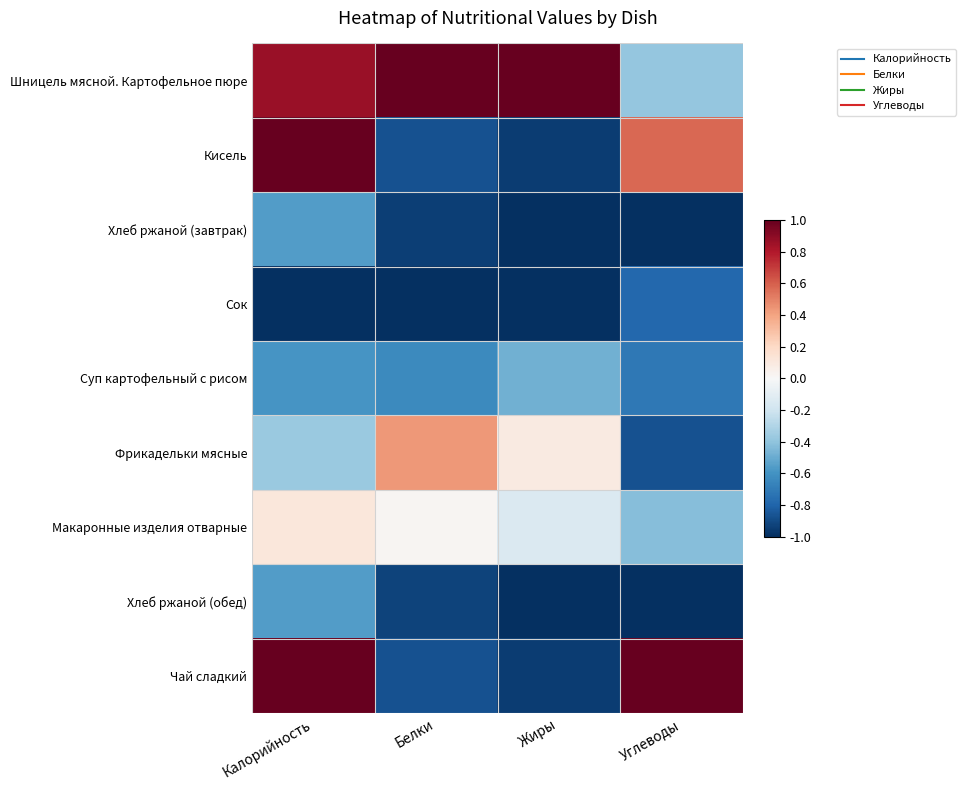

Reading left to right, transcribe all the data shown in this chart.

Шницель мясной. Картофельное пюре: Калорийность=0.9	Белки=1.0	Жиры=1.0	Углеводы=-0.4
Кисель: Калорийность=1.0	Белки=-0.9	Жиры=-0.9	Углеводы=0.6
Хлеб ржаной (завтрак): Калорийность=-0.6	Белки=-0.9	Жиры=-1.0	Углеводы=-1.0
Сок: Калорийность=-1.0	Белки=-1.0	Жиры=-1.0	Углеводы=-0.8
Суп картофельный с рисом: Калорийность=-0.6	Белки=-0.6	Жиры=-0.5	Углеводы=-0.7
Фрикадельки мясные: Калорийность=-0.4	Белки=0.4	Жиры=0.1	Углеводы=-0.9
Макаронные изделия отварные: Калорийность=0.1	Белки=0.0	Жиры=-0.1	Углеводы=-0.4
Хлеб ржаной (обед): Калорийность=-0.6	Белки=-0.9	Жиры=-1.0	Углеводы=-1.0
Чай сладкий: Калорийность=1.0	Белки=-0.9	Жиры=-0.9	Углеводы=1.0